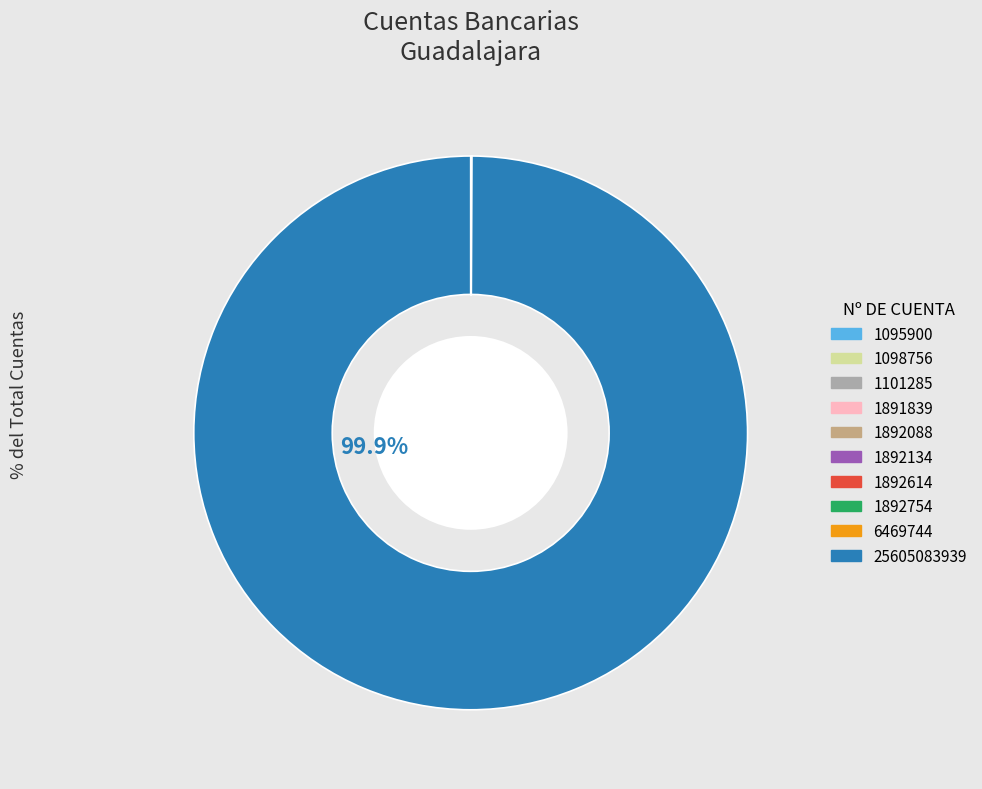

Which slice is the largest?

25605083939